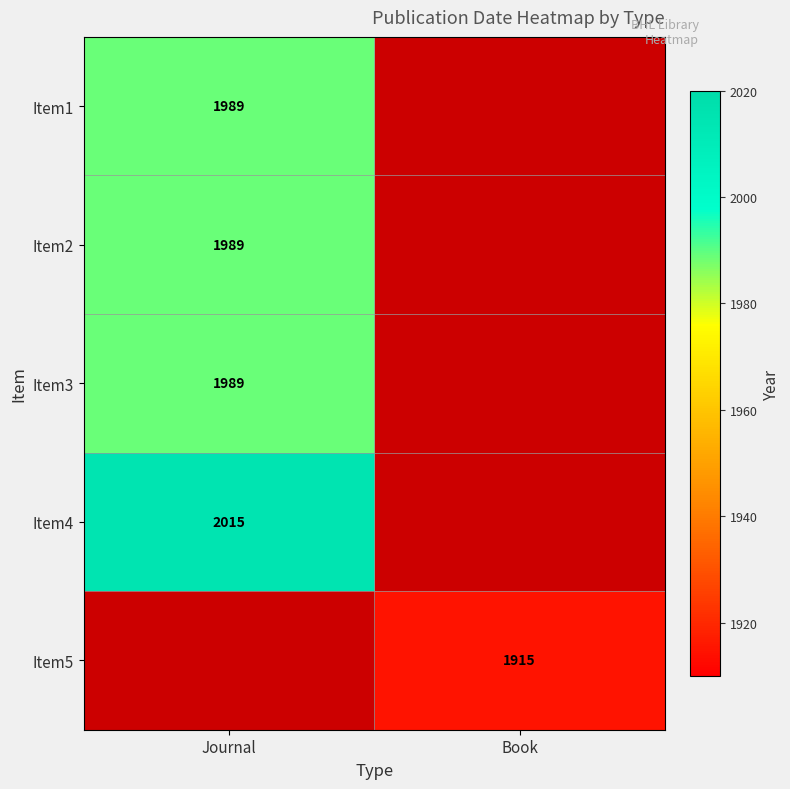

The value of Item5 at Book is 1915. True or false?

True